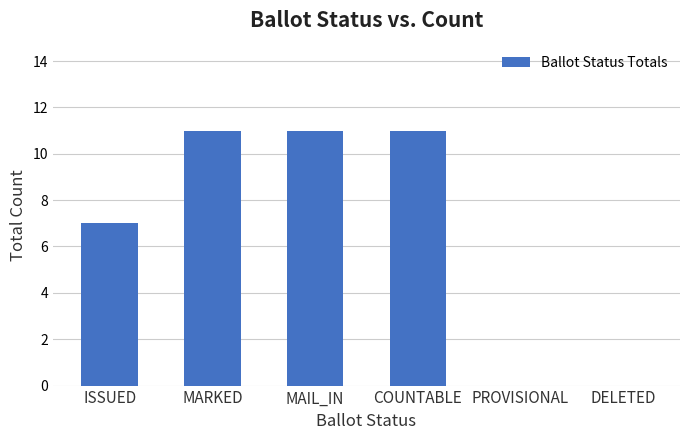

What is the change in value from ISSUED to PROVISIONAL?

-7